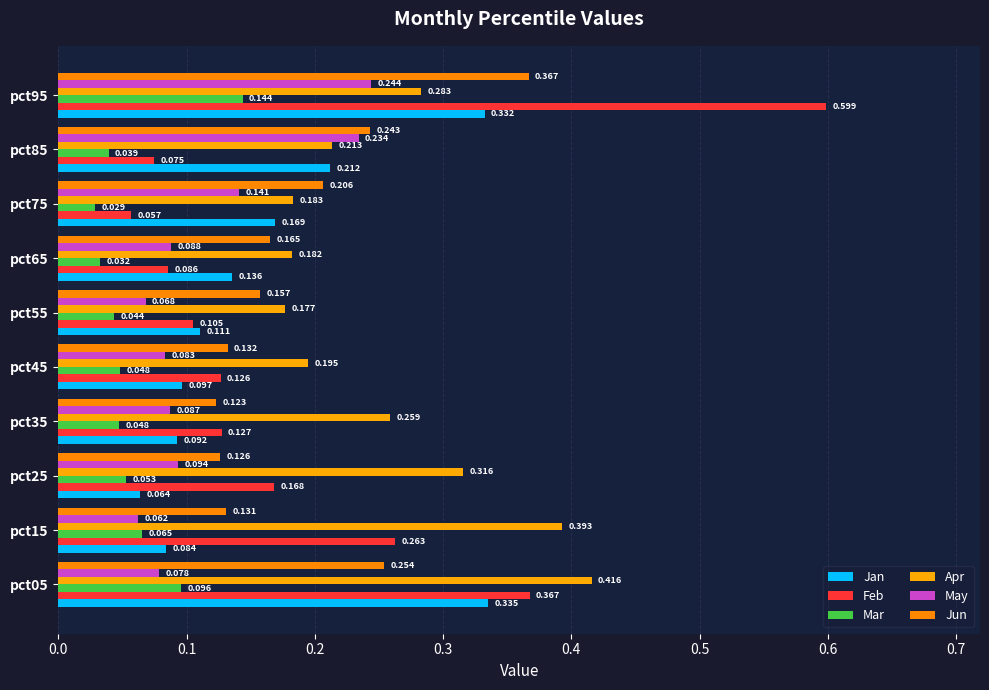

What is the greatest value displayed?

0.6